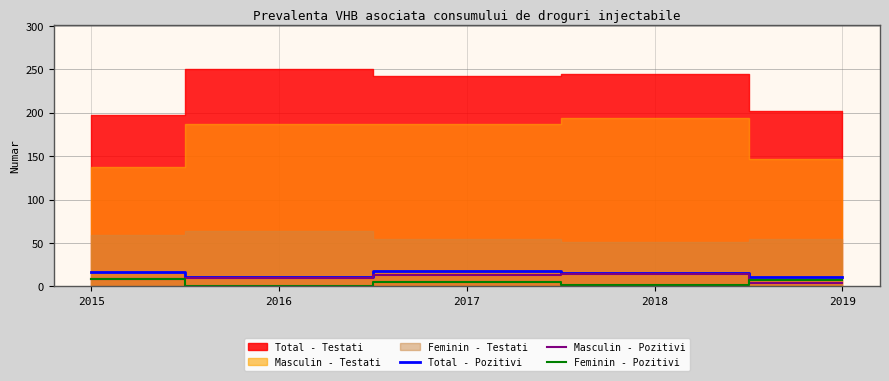

Is the value of Masculin - Pozitivi at 2015 greater than the value of Feminin - Pozitivi at 2016?

Yes